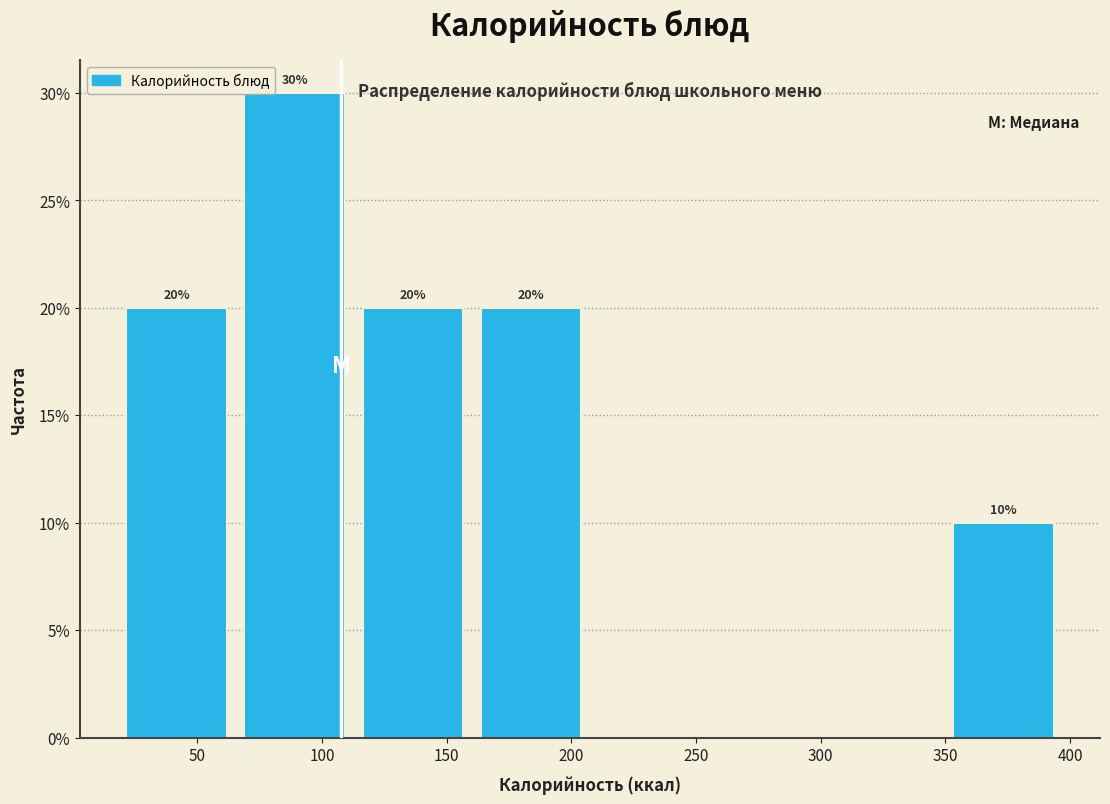

Over which range of the x-axis is the bar tallest?

70 to 115